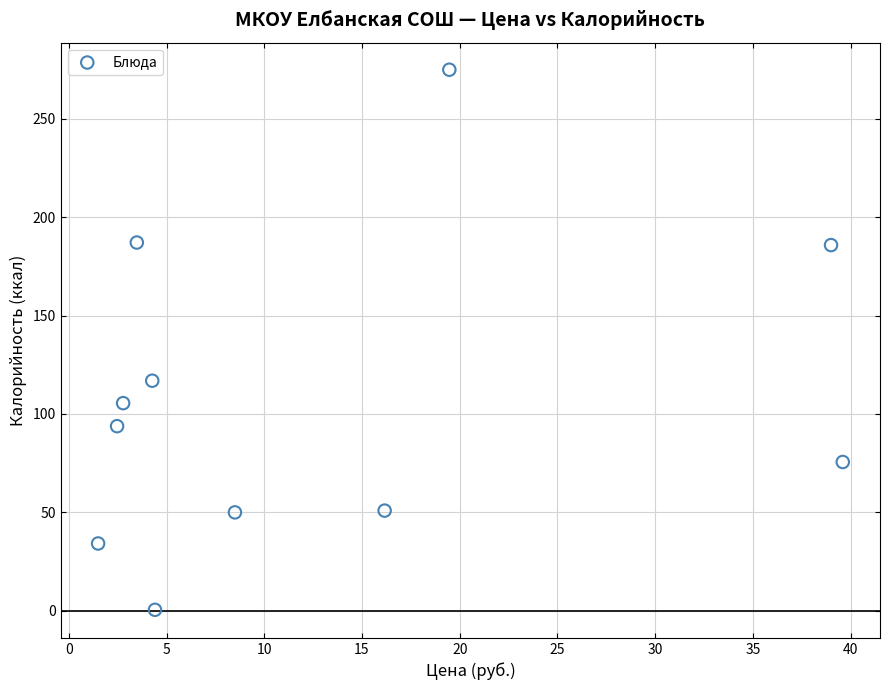

What Y value in the scatter plot is closest to 137?

116.9